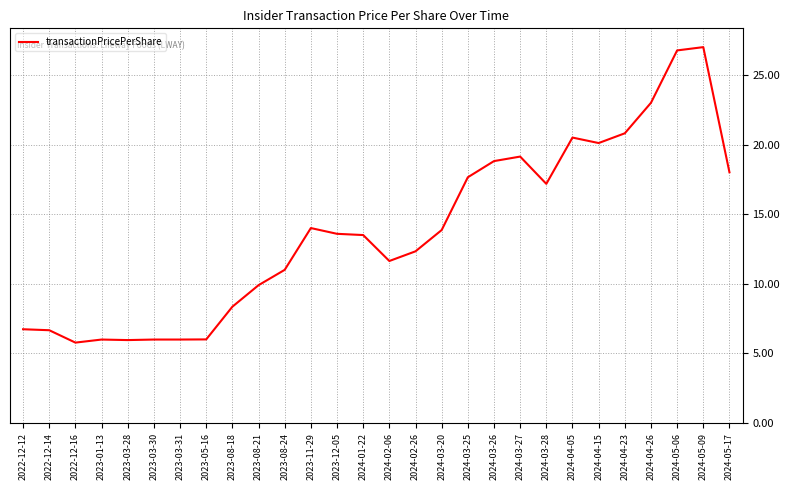

What is the greatest value displayed?

27.0